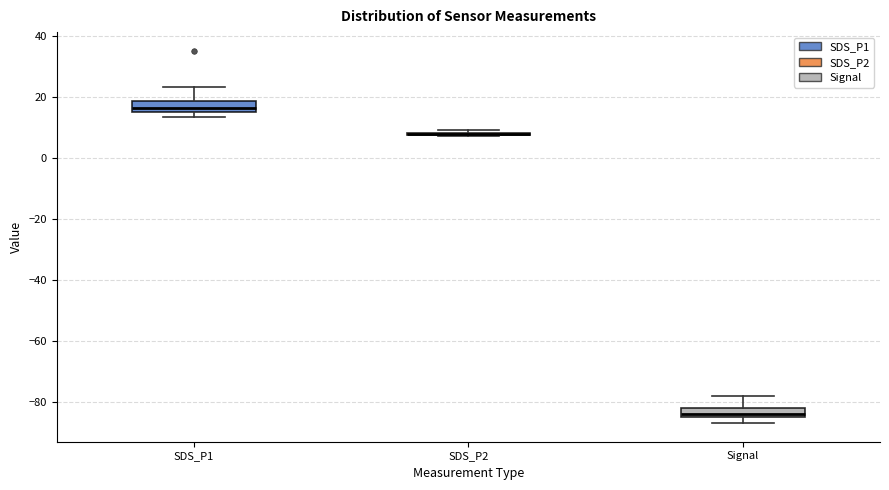

Reading left to right, read every box against the y-axis: the position of its median line, the range the box covers, and the ends of its whiskers. The values are not printed on the chart, so give them approximately, as read against the axis.

SDS_P1: median 16 (inside the box), box 16 to 18, whiskers 14 to 24
SDS_P2: box collapsed to a line at 8, whiskers 8 to 10
Signal: median -84 (just above the box's lower edge), box -84 to -82, whiskers -86 to -78